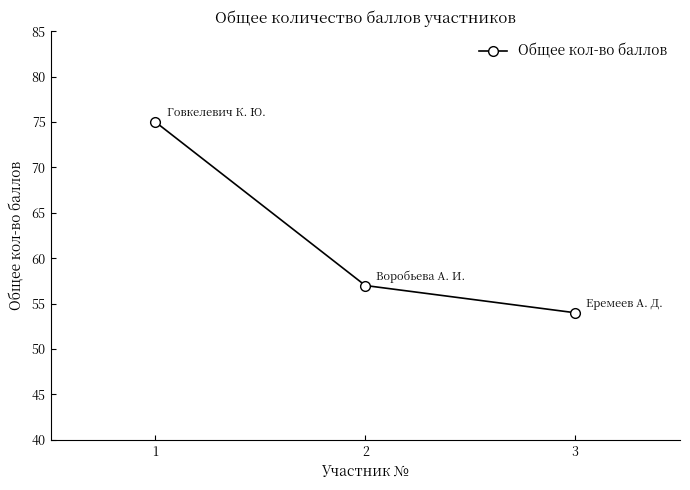

Which label corresponds to the largest value in the chart?

1